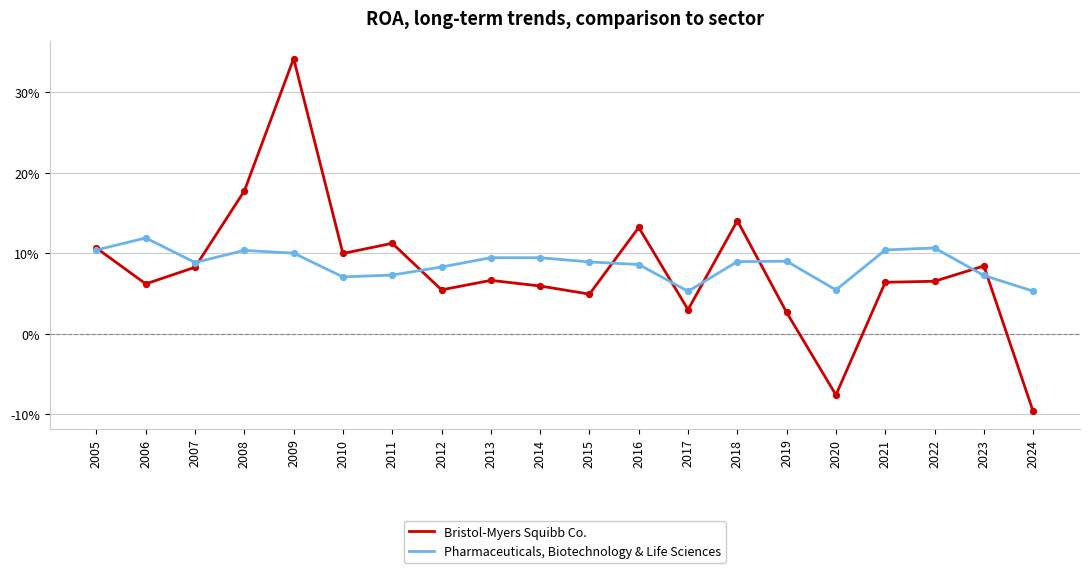

What are all the series names shown in the legend?

Bristol-Myers Squibb Co., Pharmaceuticals, Biotechnology & Life Sciences